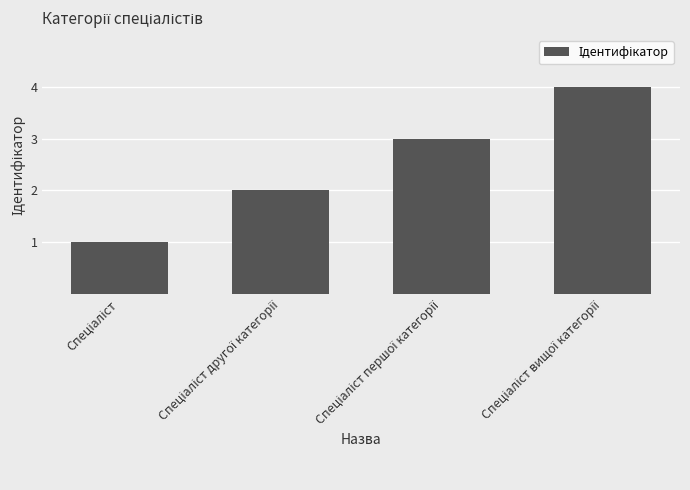

What is the sum of all values?

10